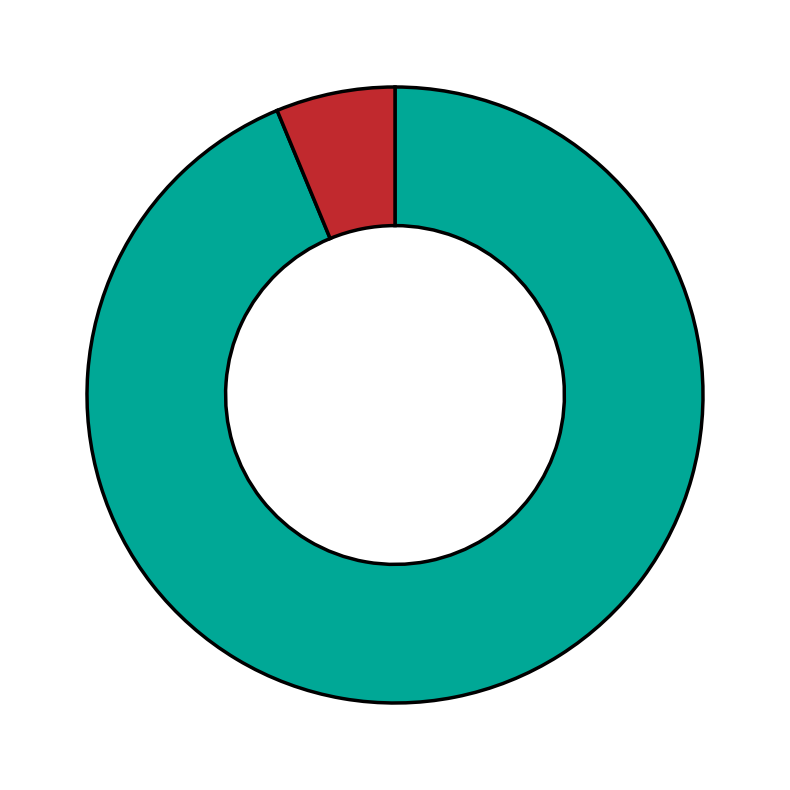

Is there any slice that represents more than half of the pie?

Yes